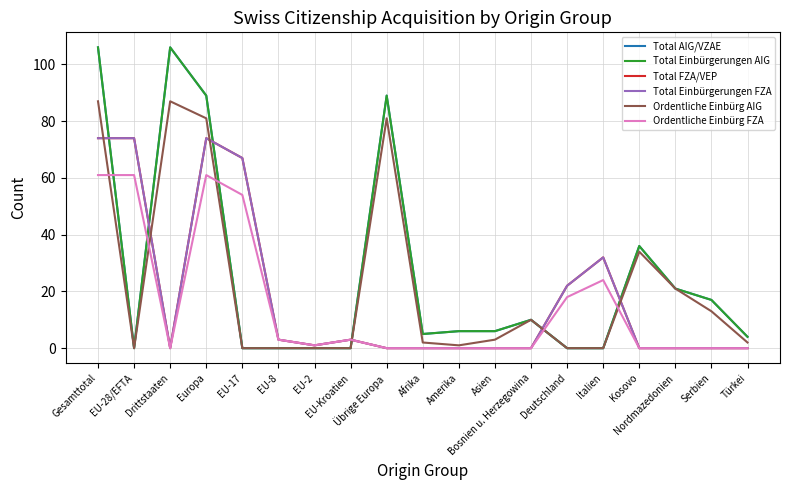

Rank the series at Europa from lowest to highest value.

Ordentliche Einbürg FZA, Total FZA/VEP, Total Einbürgerungen FZA, Ordentliche Einbürg AIG, Total AIG/VZAE, Total Einbürgerungen AIG